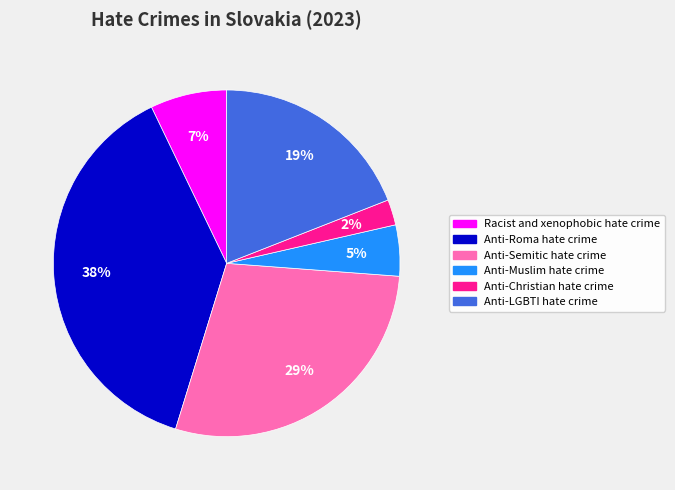

Which category has the smallest portion of the pie?

Anti-Christian hate crime